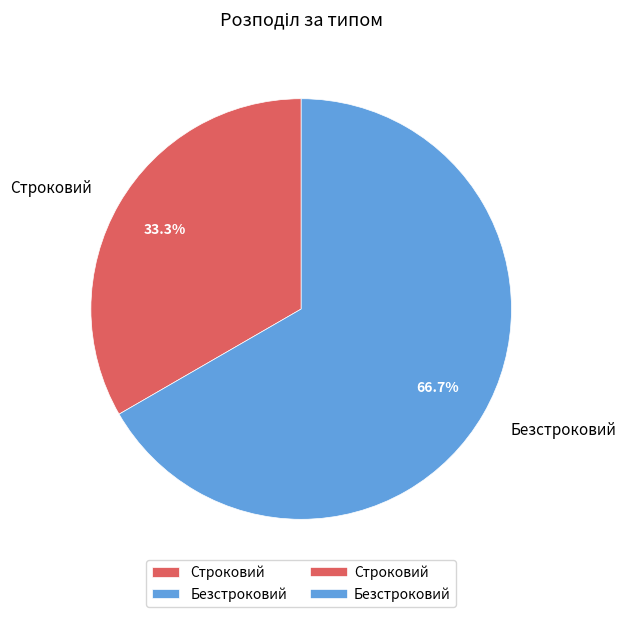

How many slices are in this pie chart?

2